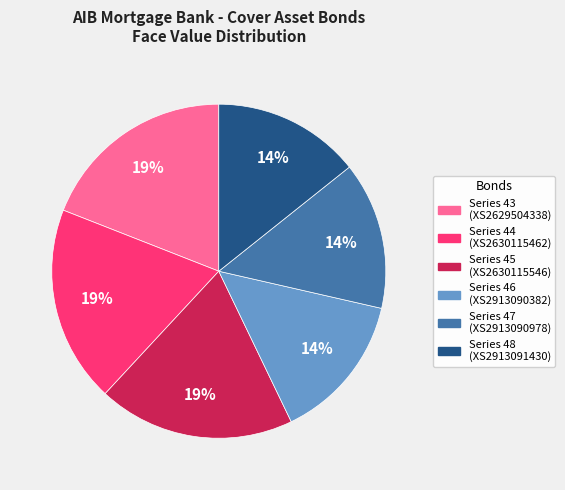

To the nearest percent, what is the average slice percentage?

17%